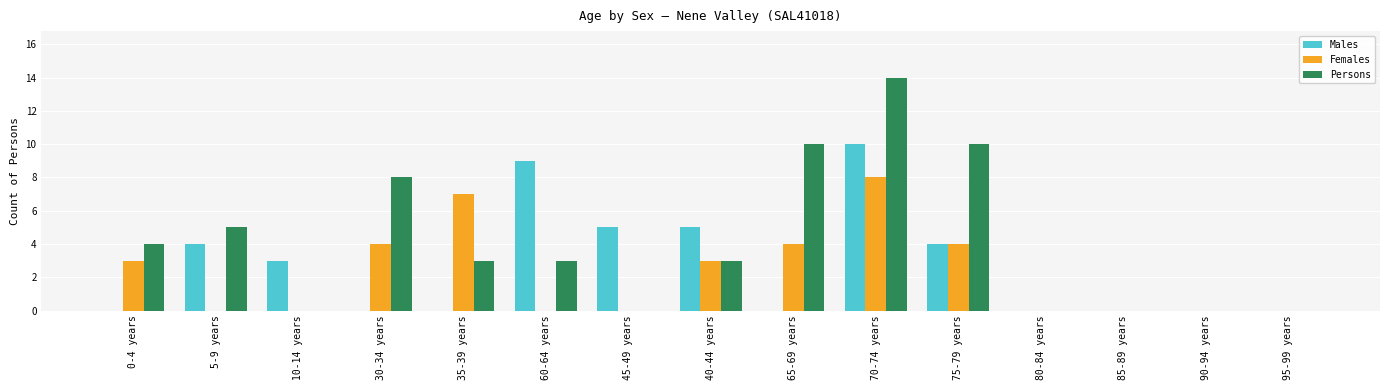

Between 60-64 years and 95-99 years, which series saw the biggest shift?

Males